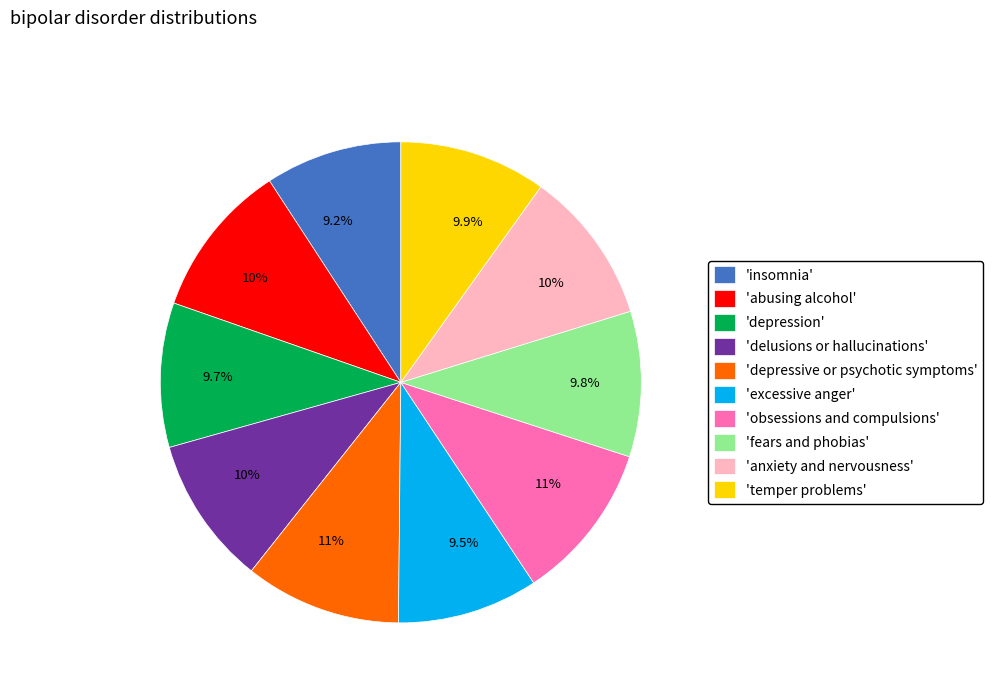

How much of the chart is everything except 'delusions or hallucinations'?

90.0%